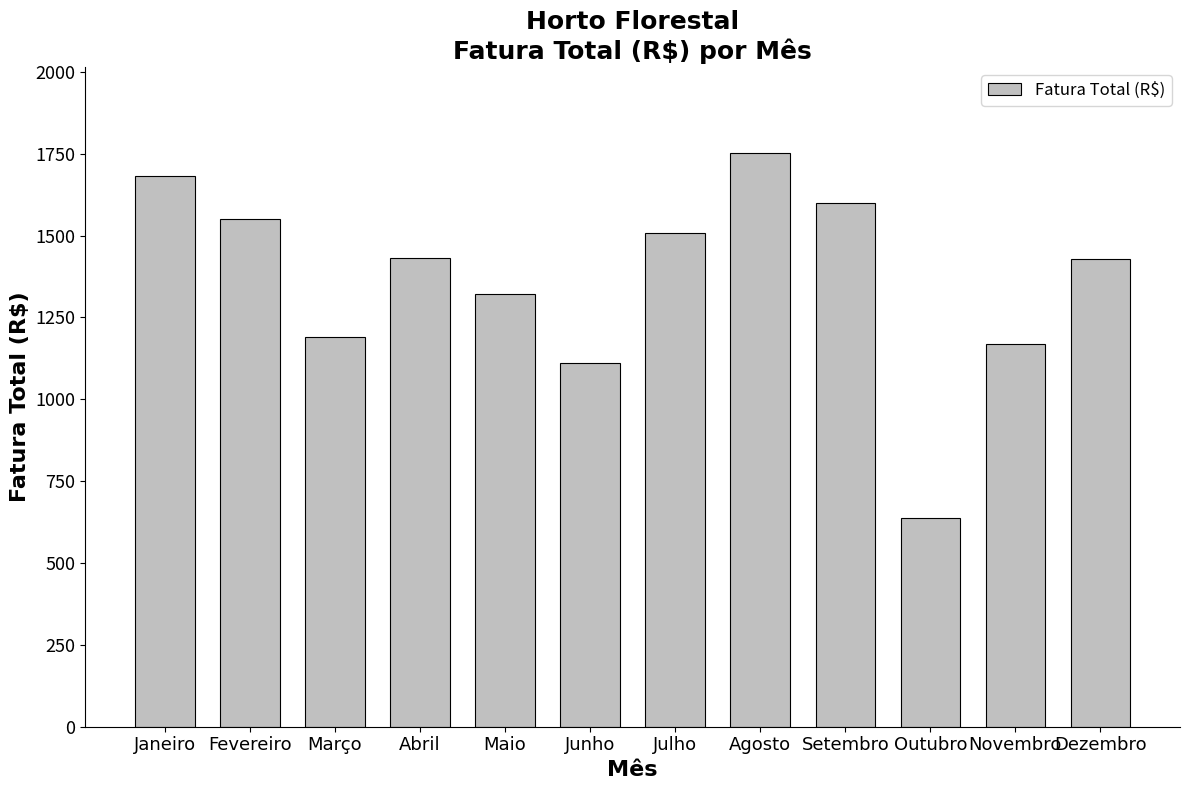

Read the value at Outubro.

638.0